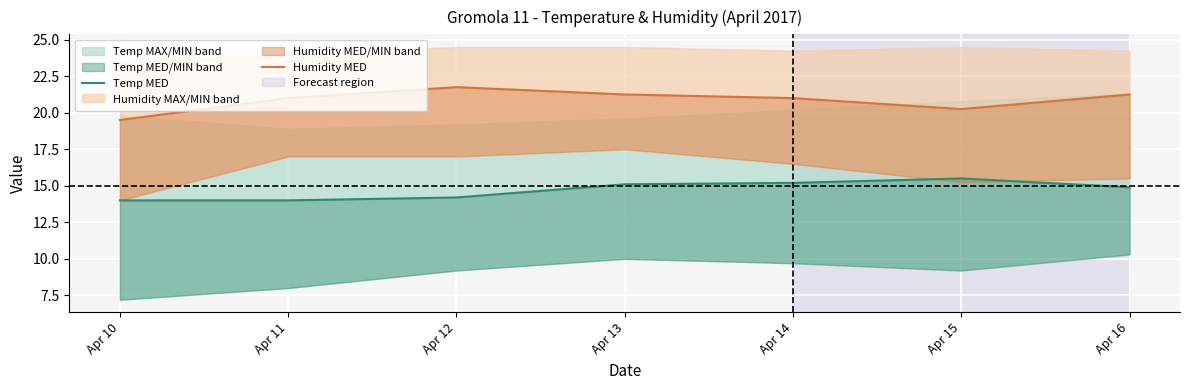

List the labels in order of Humidity MED value, largest first.

Apr 12, Apr 13, Apr 16, Apr 11, Apr 14, Apr 15, Apr 10